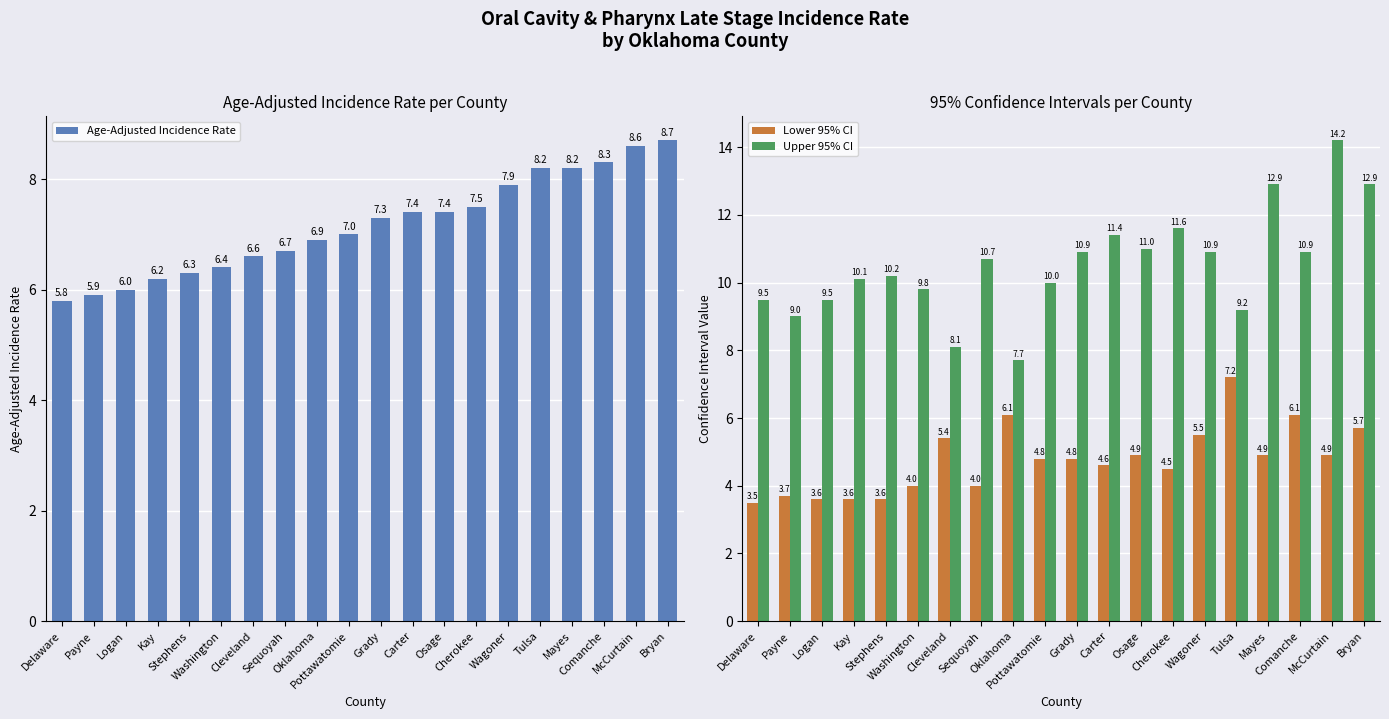

At which category is the sum across all series the highest?

McCurtain